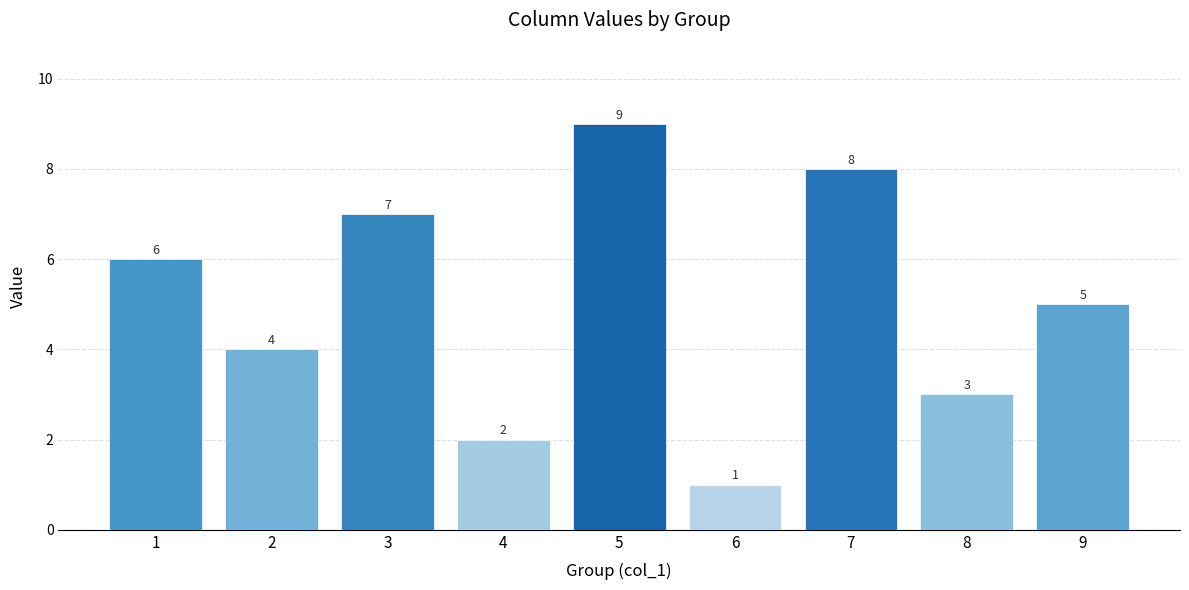

How many values are between 3 and 7?

5